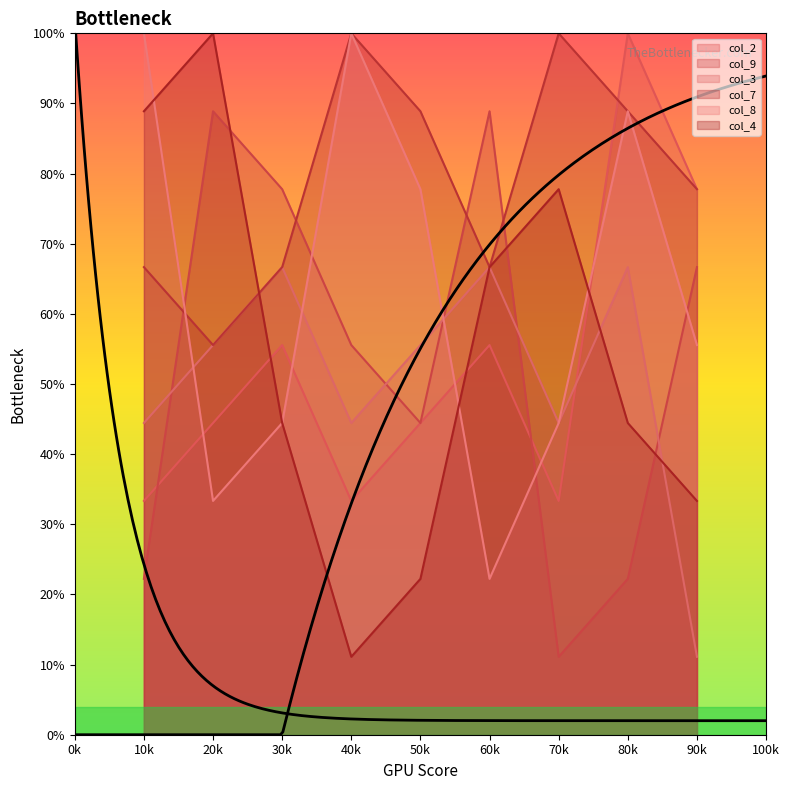

What is the approximate value of col_9 at 70k?

1.1